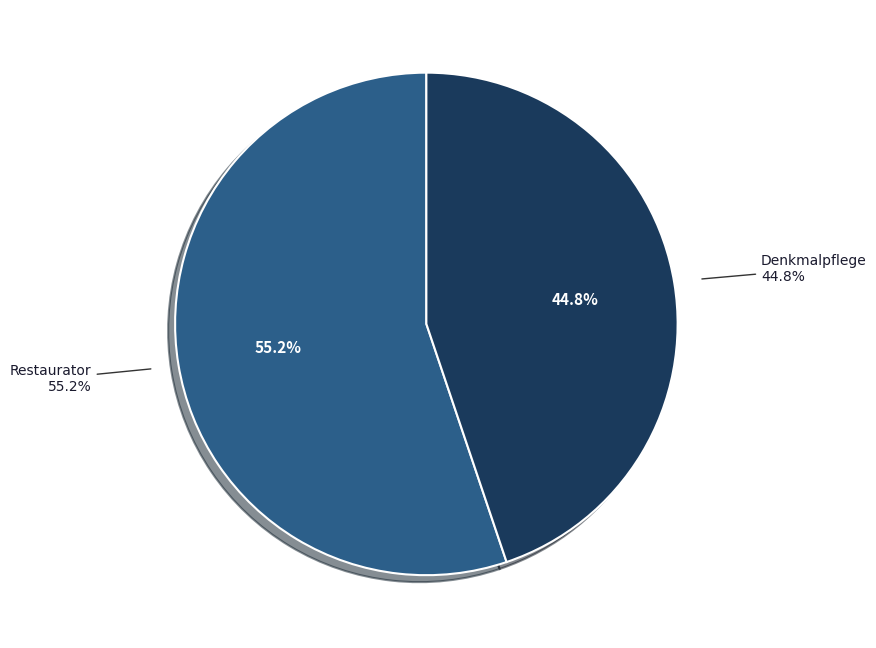

What percentage do Restaurator and Denkmalpflege together represent?

100.0%